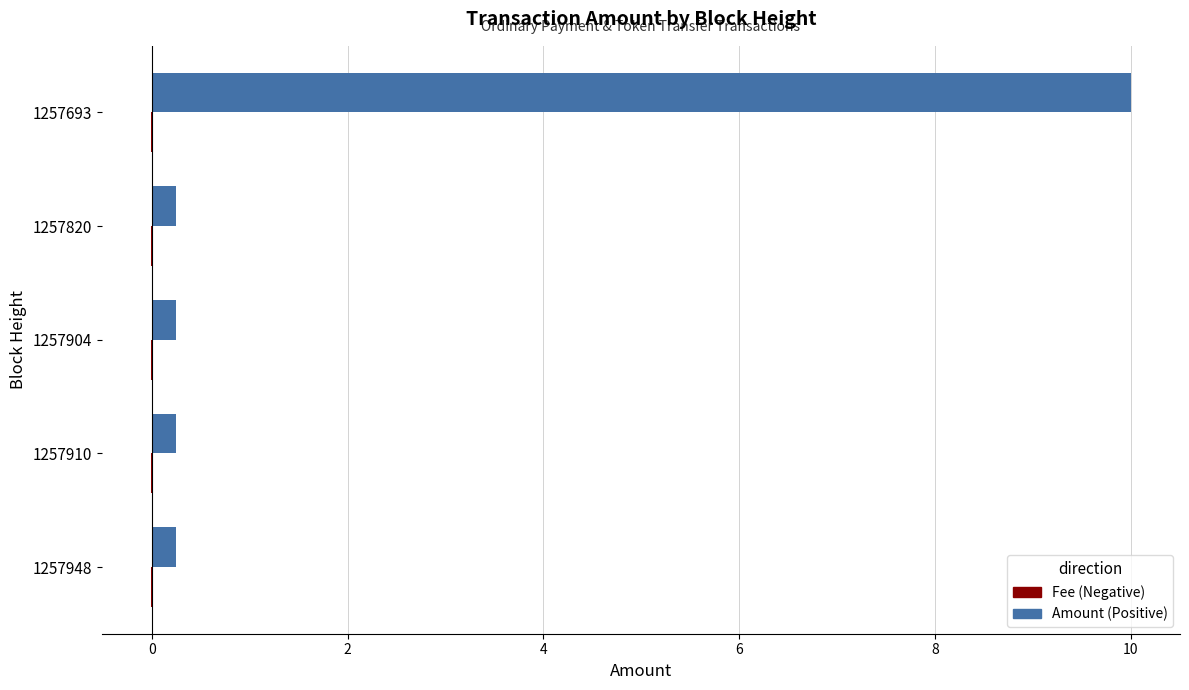

At which category is the sum across all series the highest?

1257693